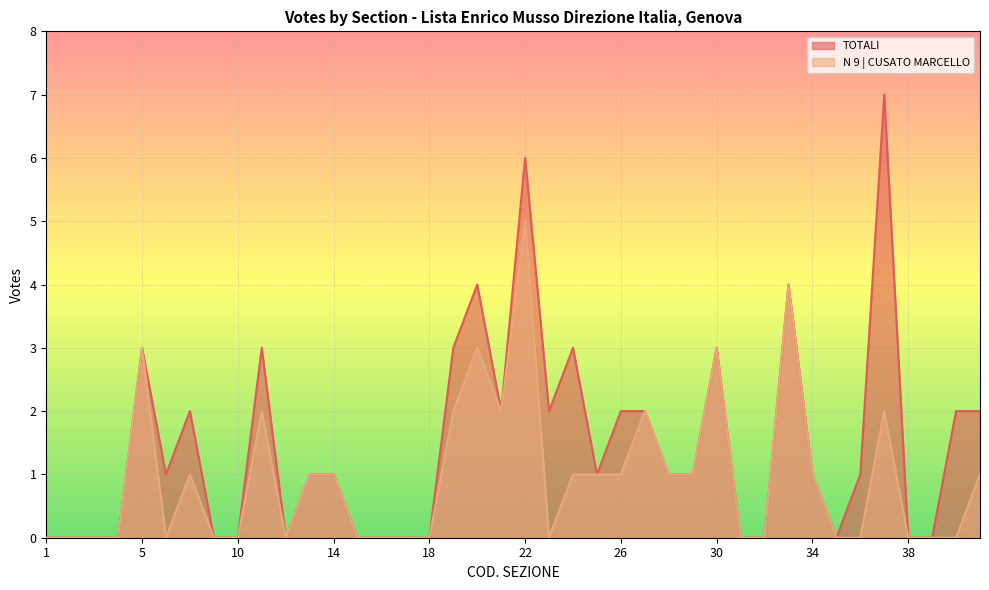

At which category is the sum across all series the highest?

22